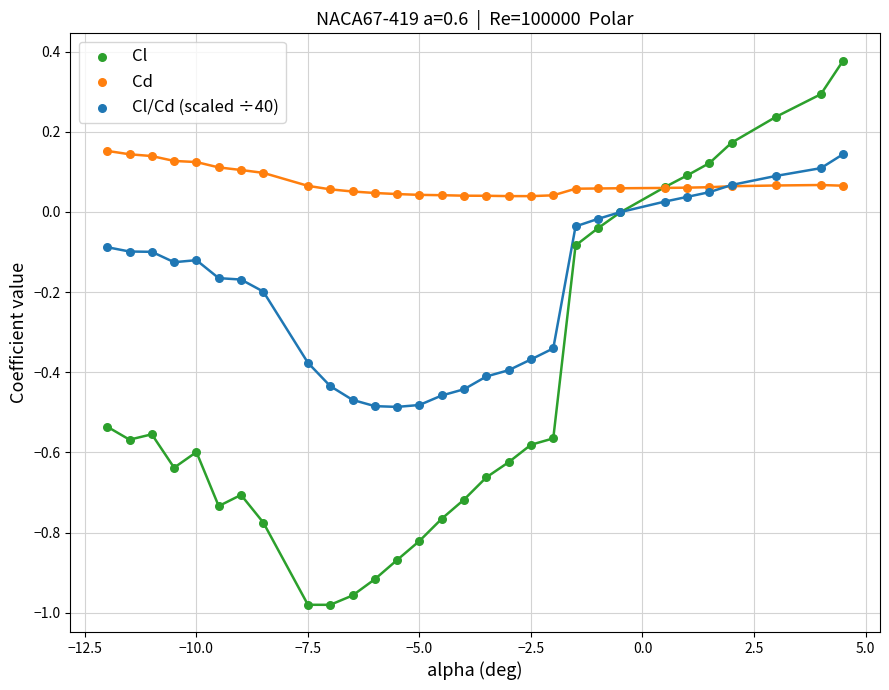

Which series reaches the minimum Y coordinate?

Cl